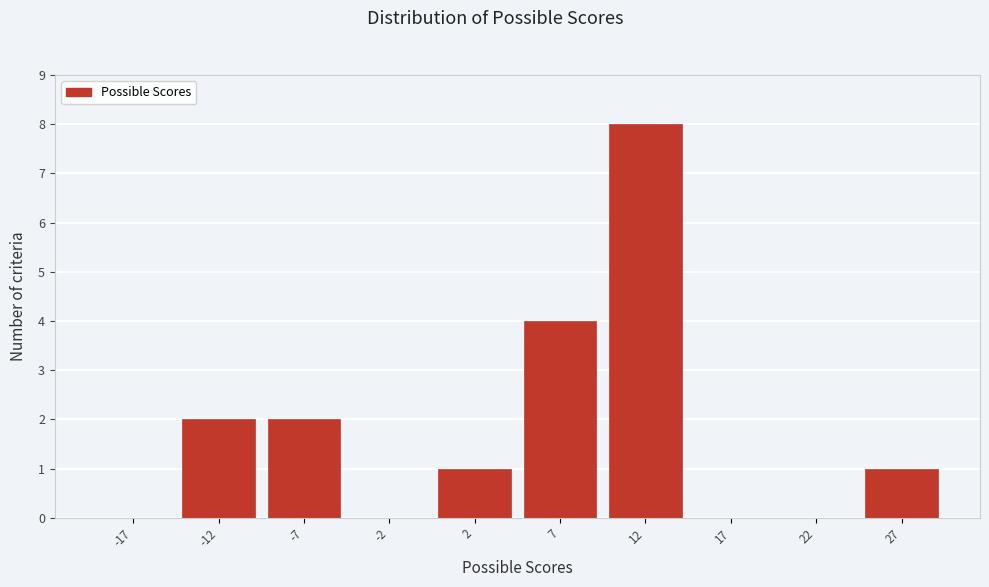

How tall is the bar that spans 25 to 30 on the x-axis? The values are not printed on the chart, so give them approximately, as read against the axis.

1